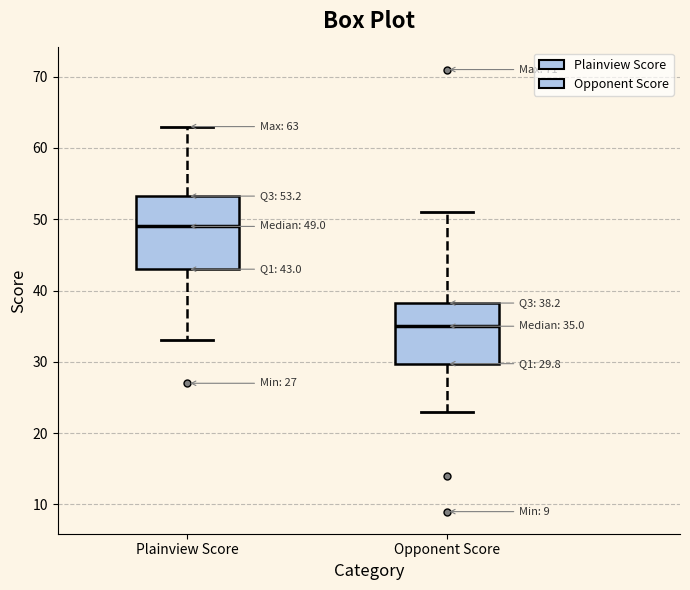

Which box has the lowest median line?

Opponent Score